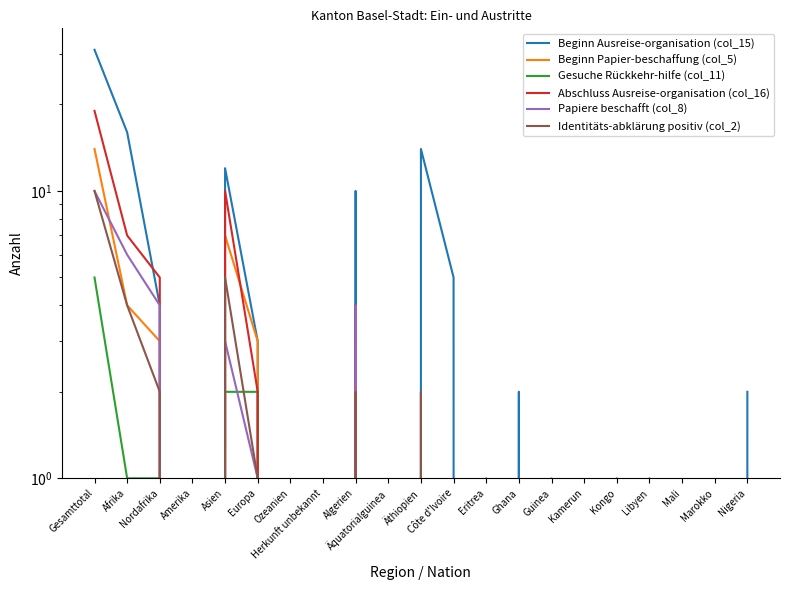

Count the number of categories in the chart.

21